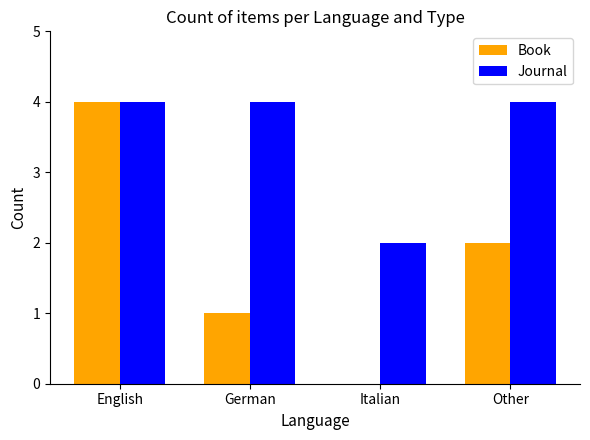

Reading right to left, extract all data points from this chart.

Book: Other=2	Italian=0	German=1	English=4
Journal: Other=4	Italian=2	German=4	English=4